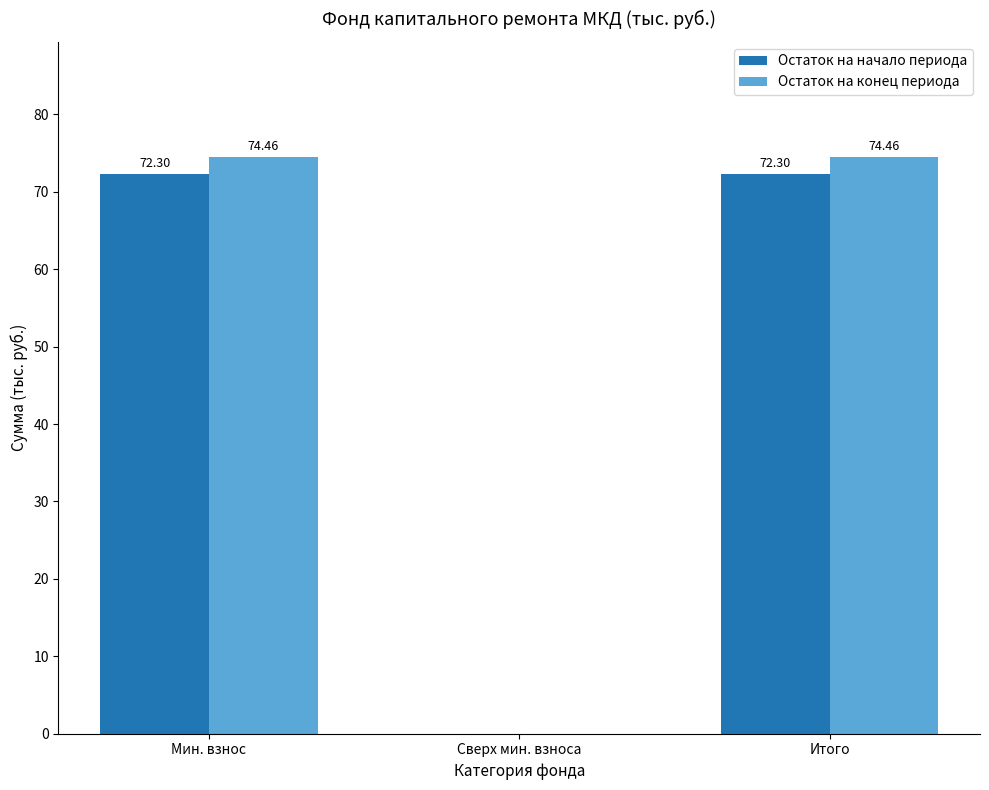

Which series has the largest range (max minus min)?

Остаток на конец периода